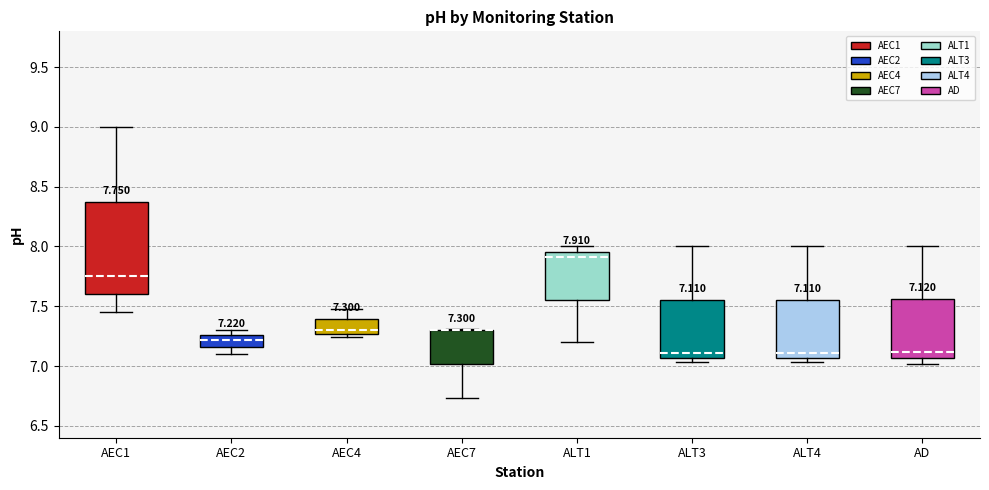

Comparing the boxes themselves (not the whiskers), which one is the tallest?

AEC1